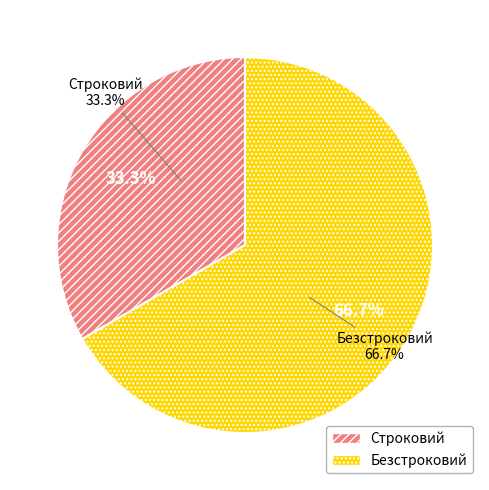

True or false: Безстроковий accounts for 67% of the total.

True